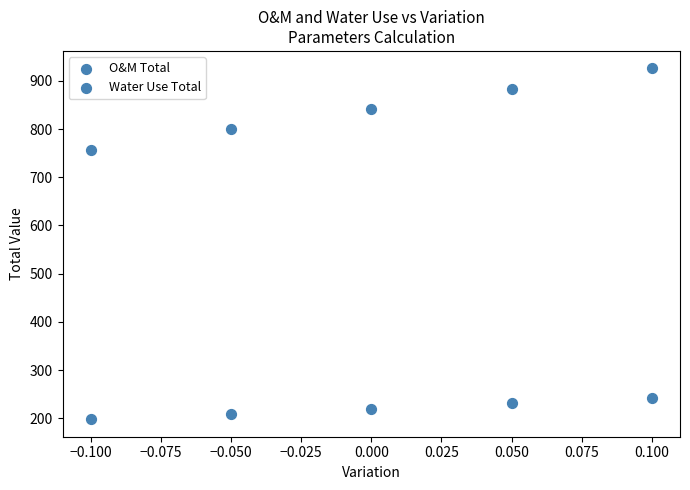

How many data points are displayed?

10